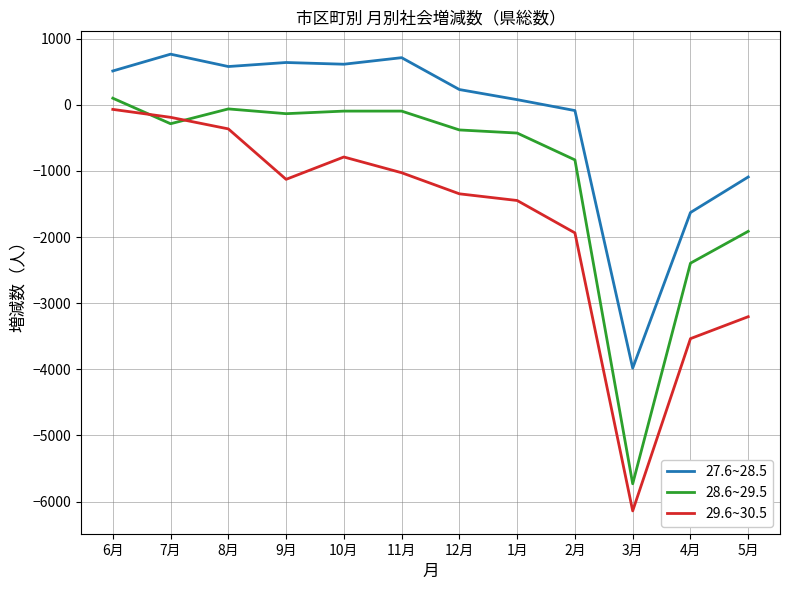

What is the sum of all 28.6~29.5 values?

-12251